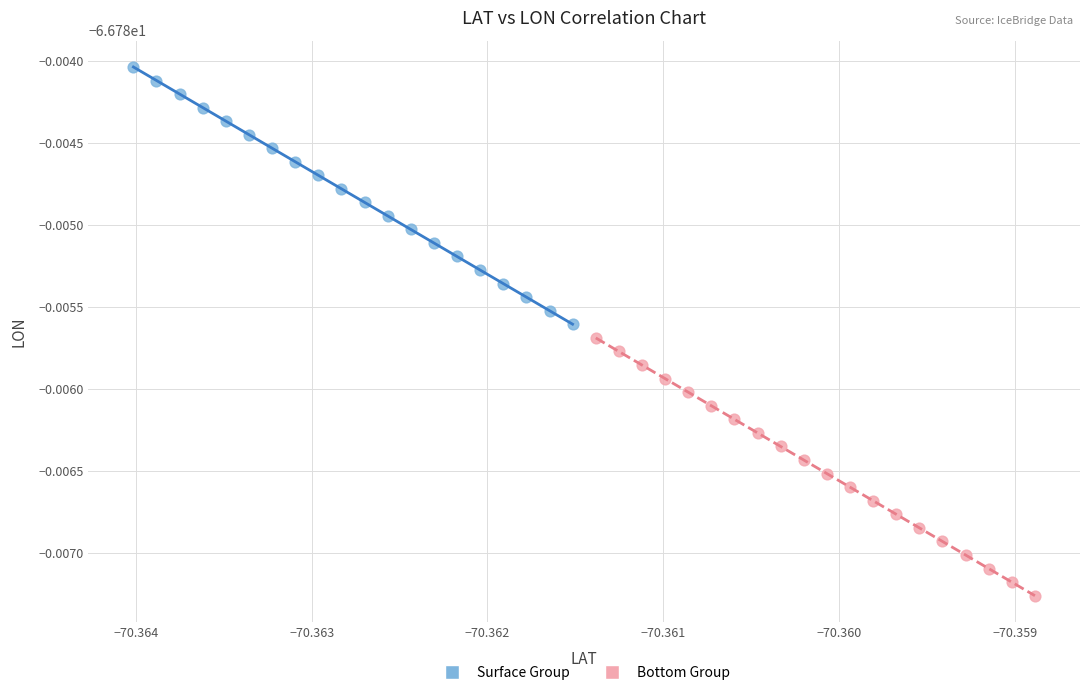

Which series reaches the minimum Y coordinate?

Bottom Group